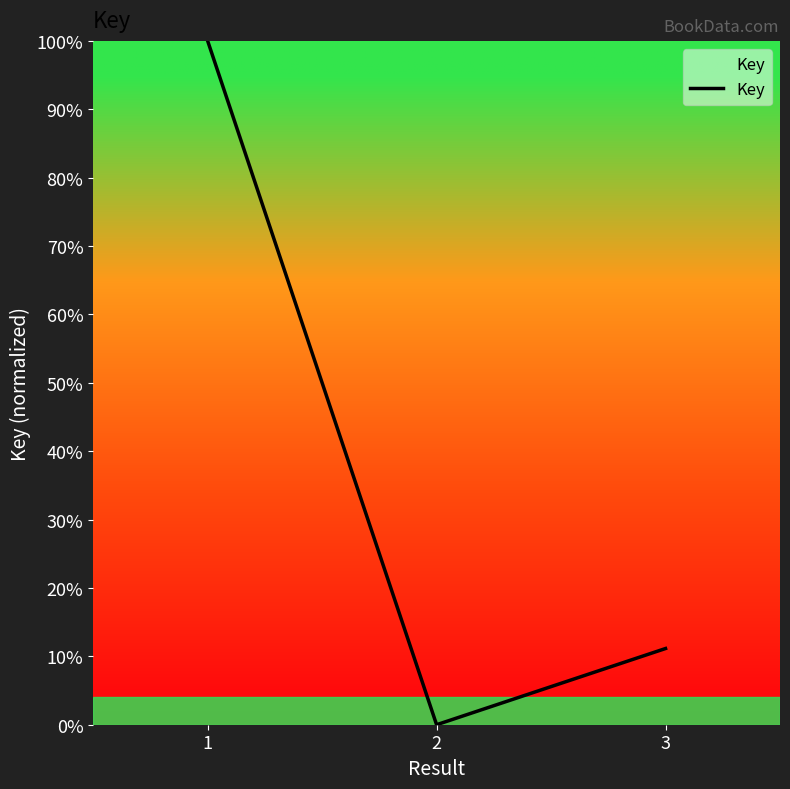

Where is the data nearest to the value 50?

3